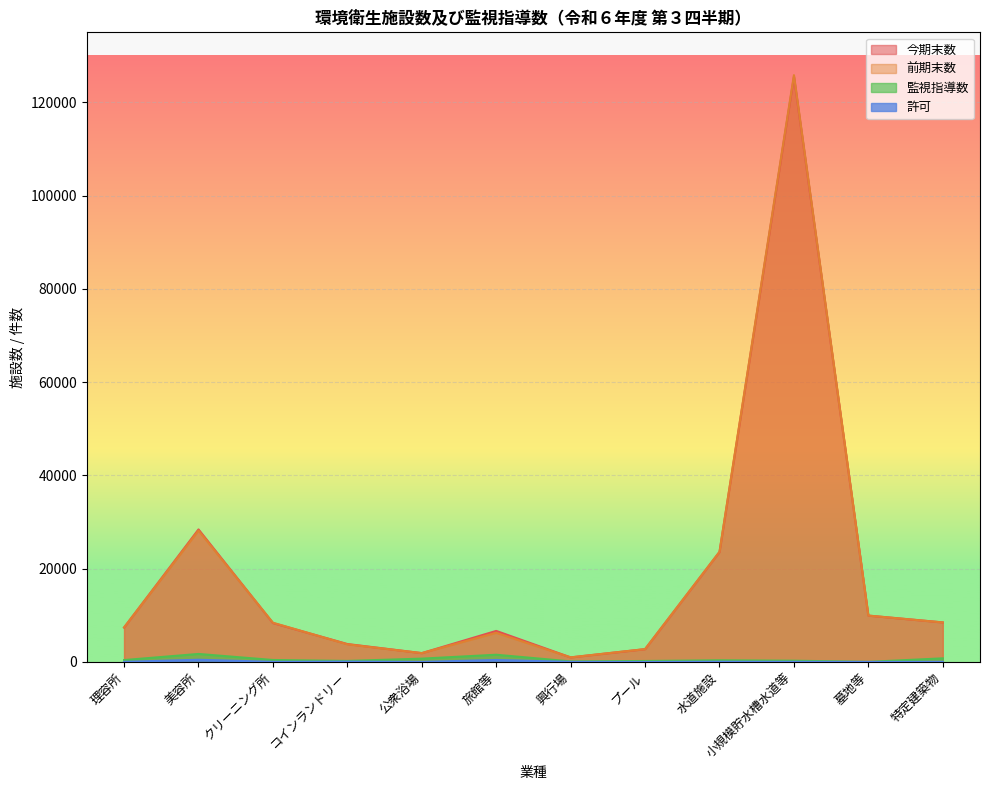

What is the spread (max minus min) of values at 特定建築物?

8457